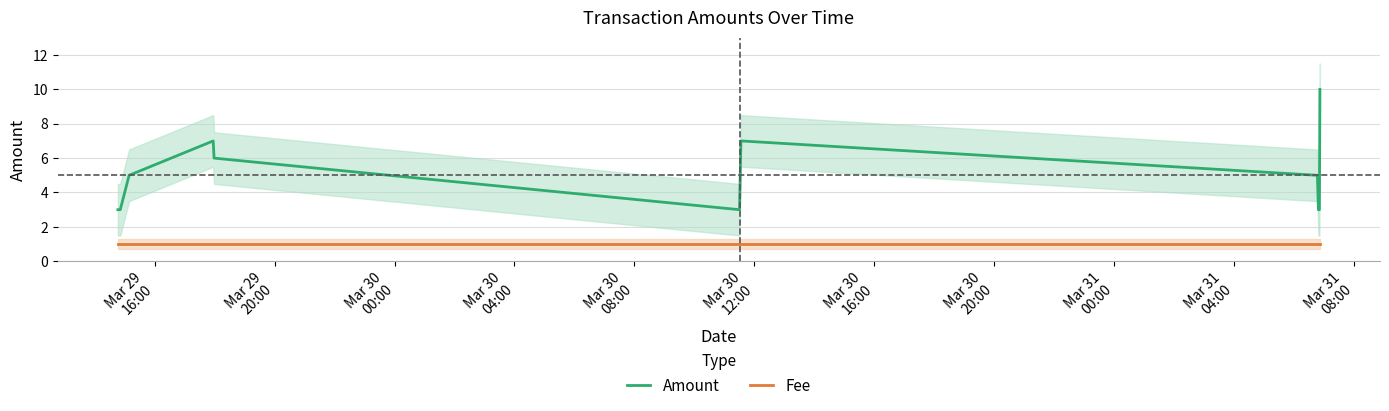

Reading left to right, list all the values displayed in this chart.

Amount: 3	3	5	7	6	3	7	5	3	3	10
Fee: 1	1	1	1	1	1	1	1	1	1	1